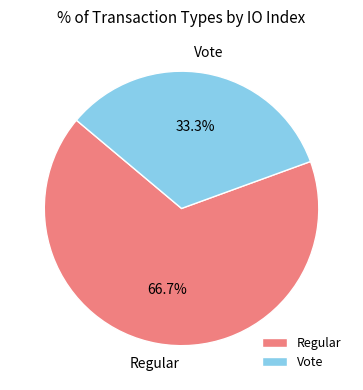

To the nearest percent, what is the combined percentage of Vote and Regular?

100%